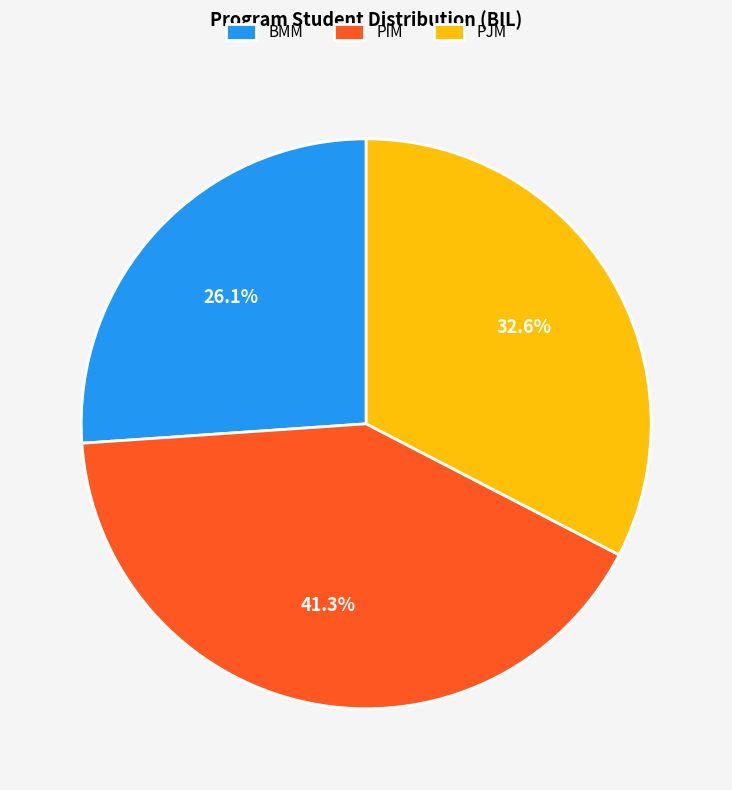

To the nearest percent, what portion does PJM represent?

33%